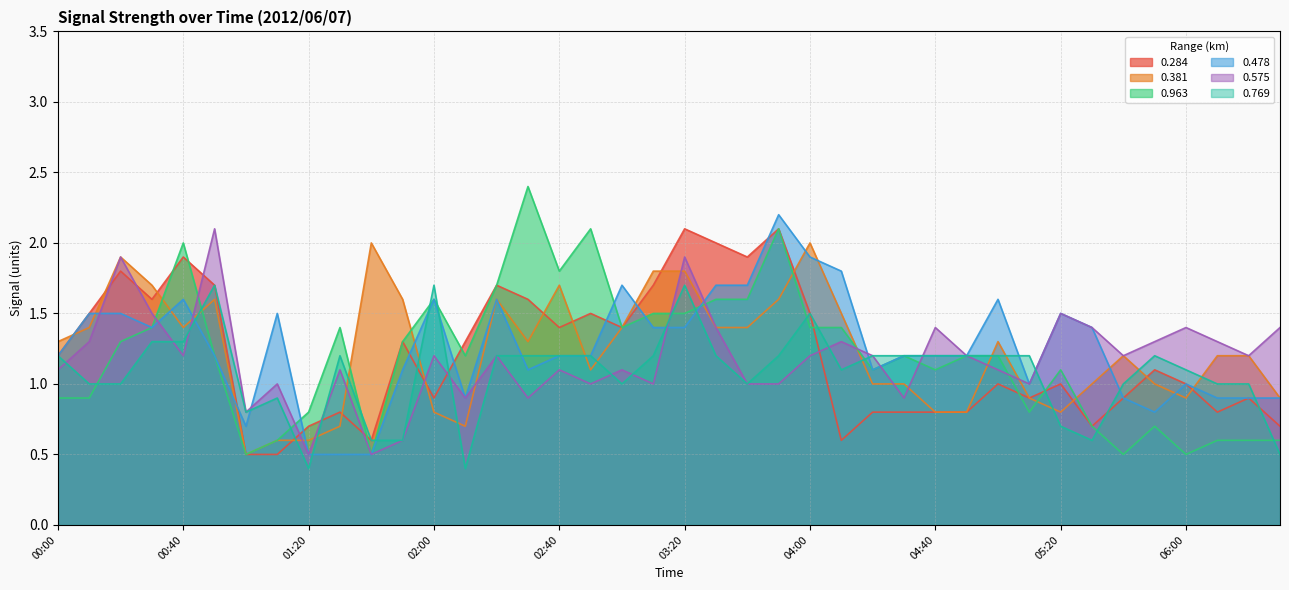

What are all the series names shown in the legend?

0.284, 0.381, 0.963, 0.478, 0.575, 0.769